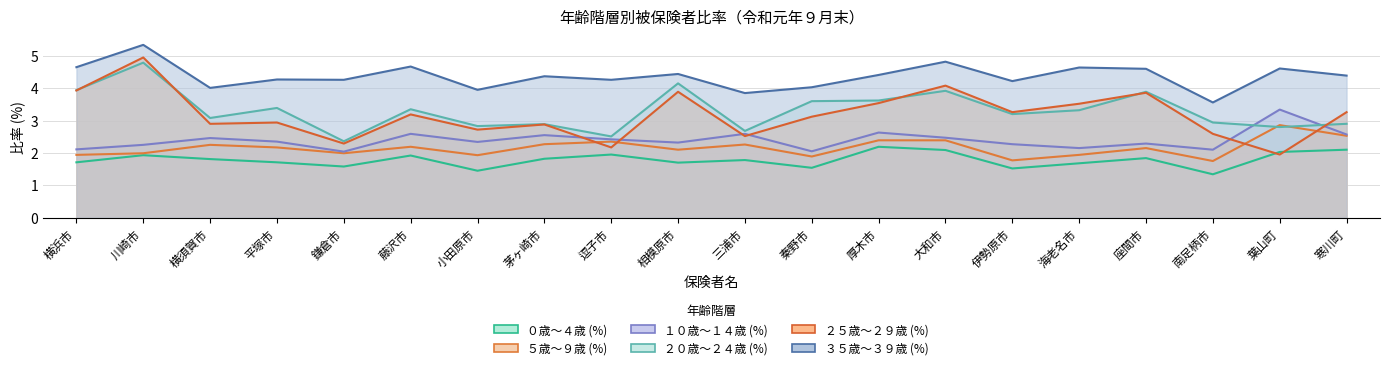

True or false: ５歳～９歳 (%) has a value of 0.5 at 藤沢市.

False